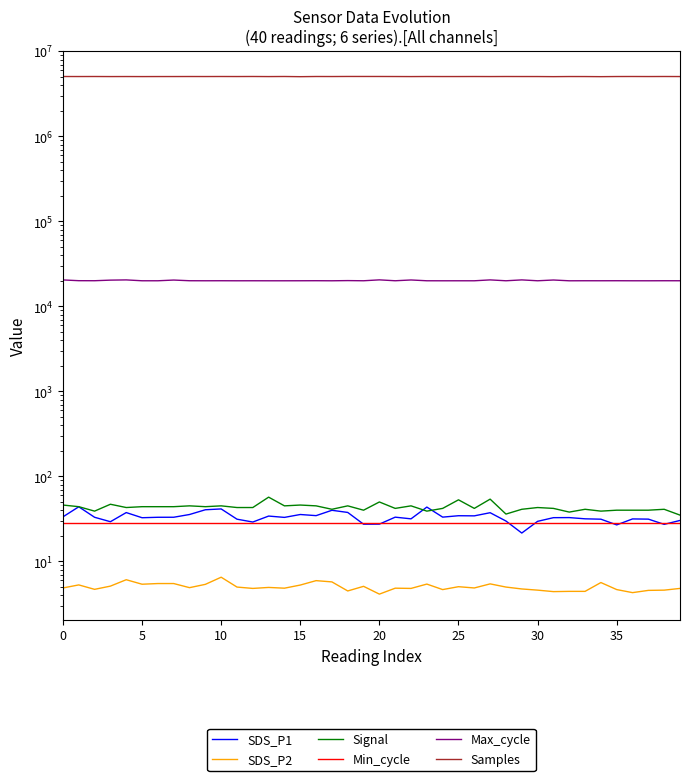

Which label corresponds to the smallest value in the chart?

20